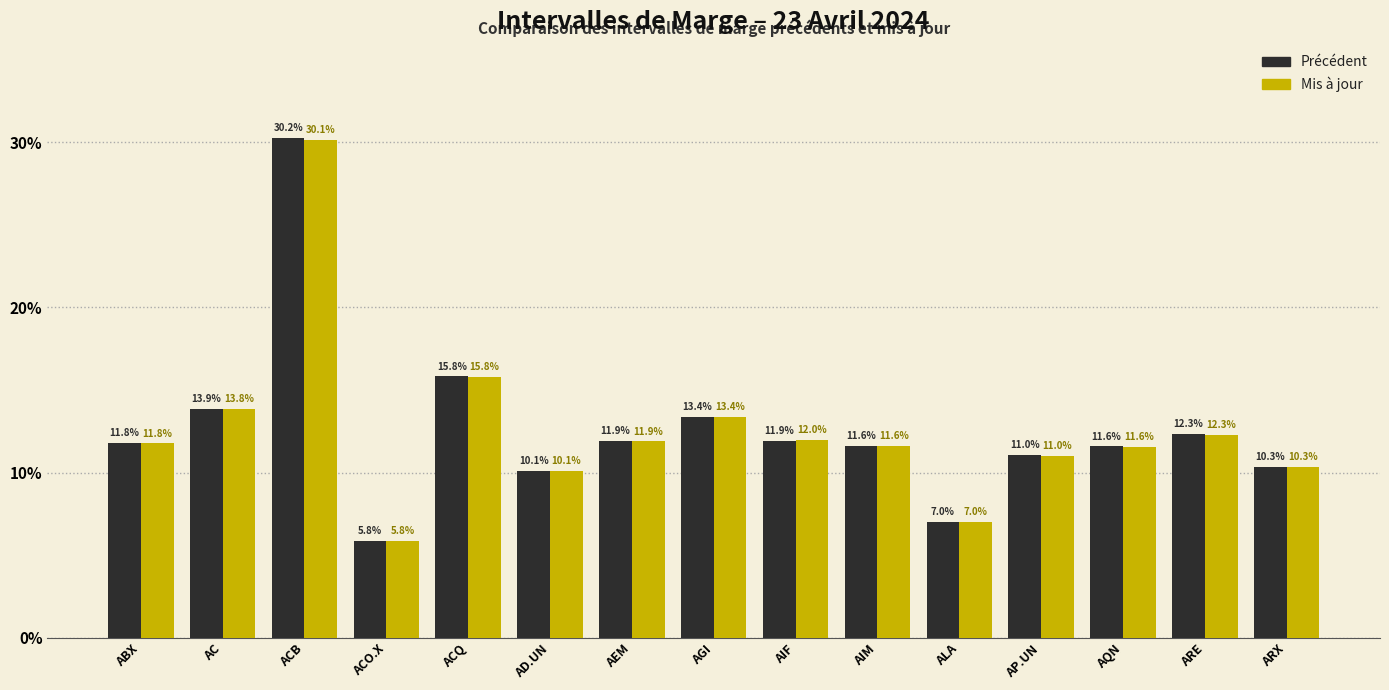

Are the bars grouped side by side (vs. stacked)?

Yes